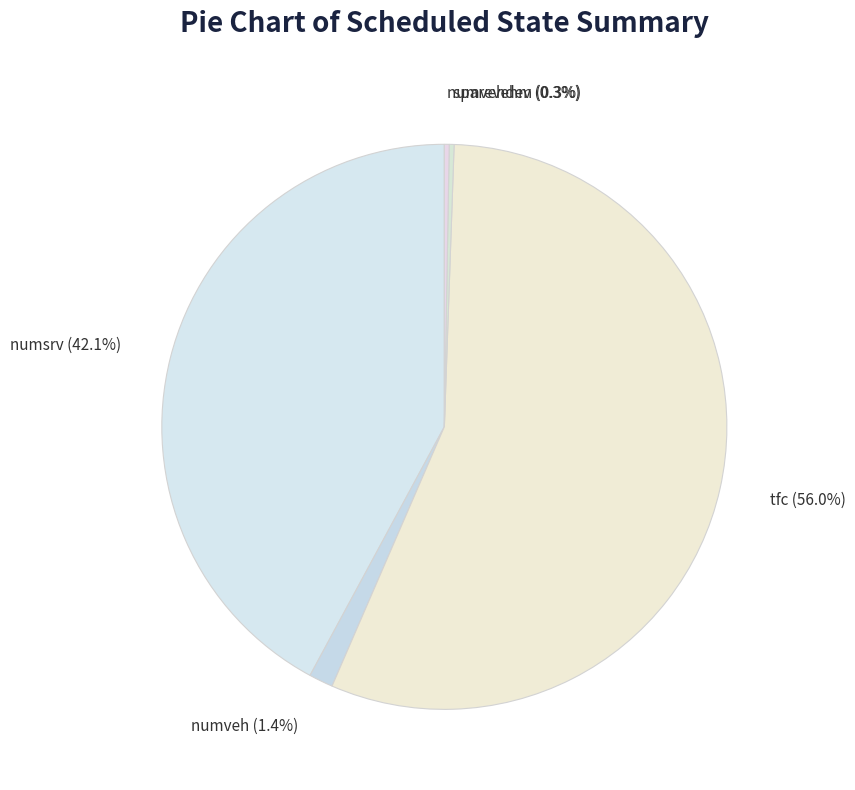

Is the sum of numsrv and numveh greater than half?

No